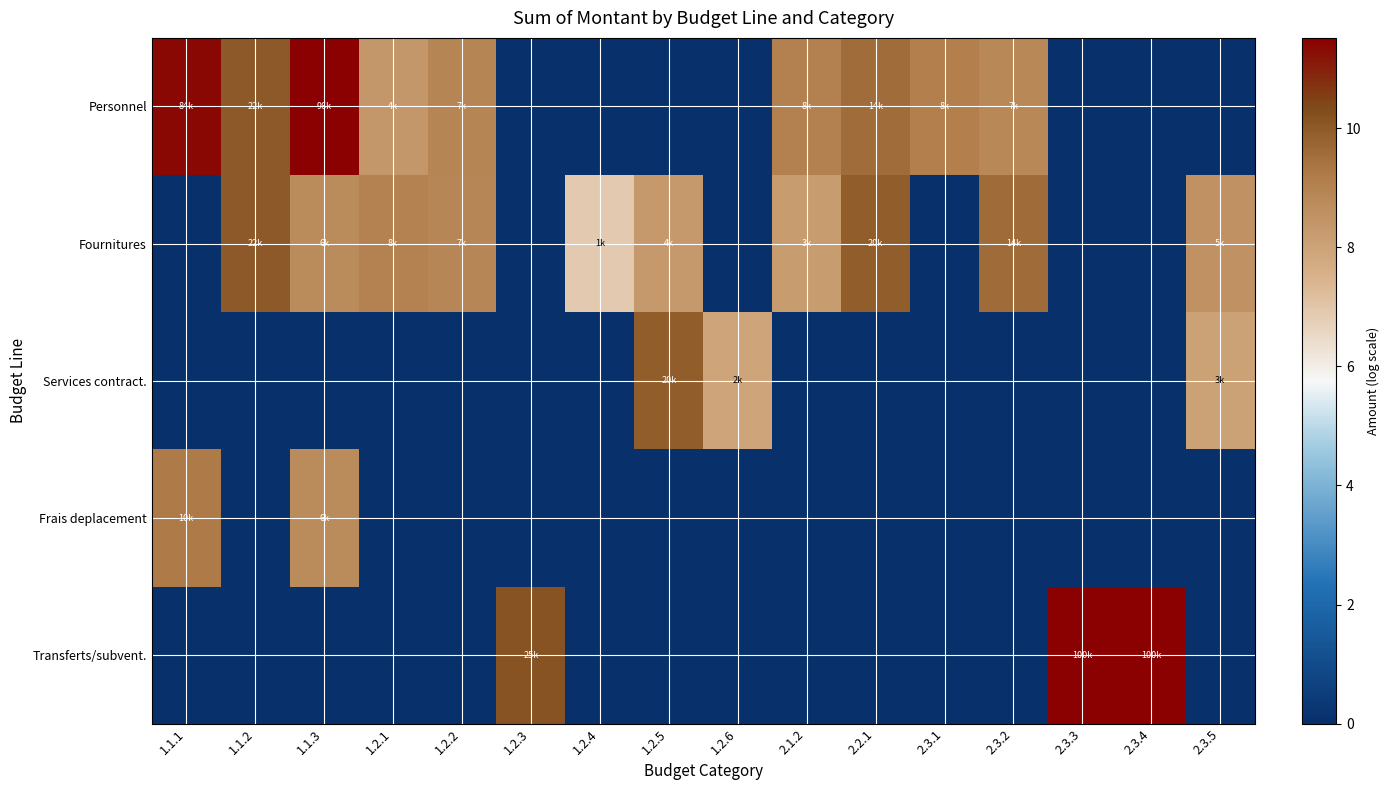

At 1.2.1, list the series in order from smallest to largest.

Services contract., Frais deplacement, Transferts/subvent., Personnel, Fournitures